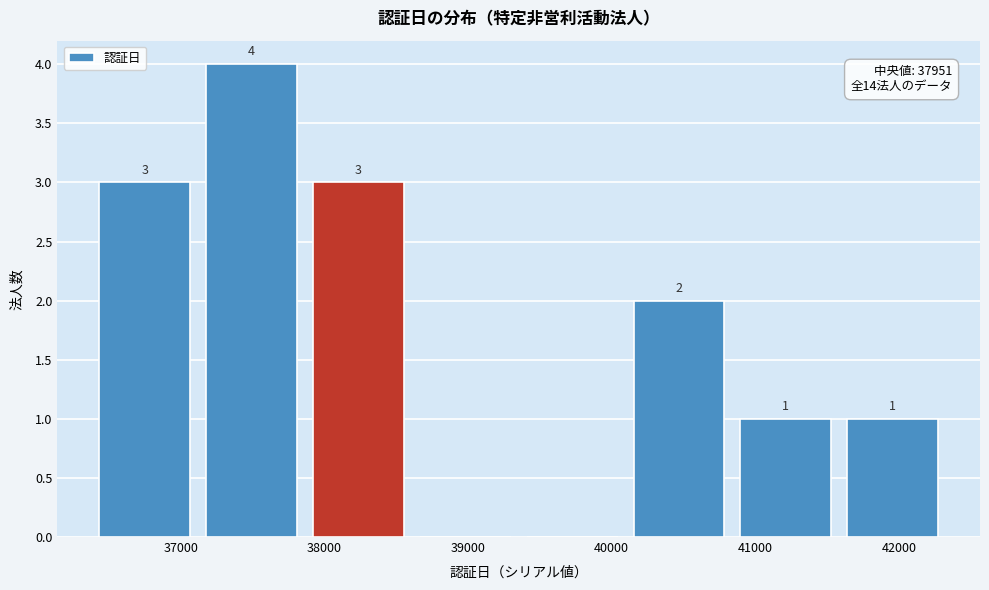

Over which range of the x-axis is the bar tallest?

37200 to 37900